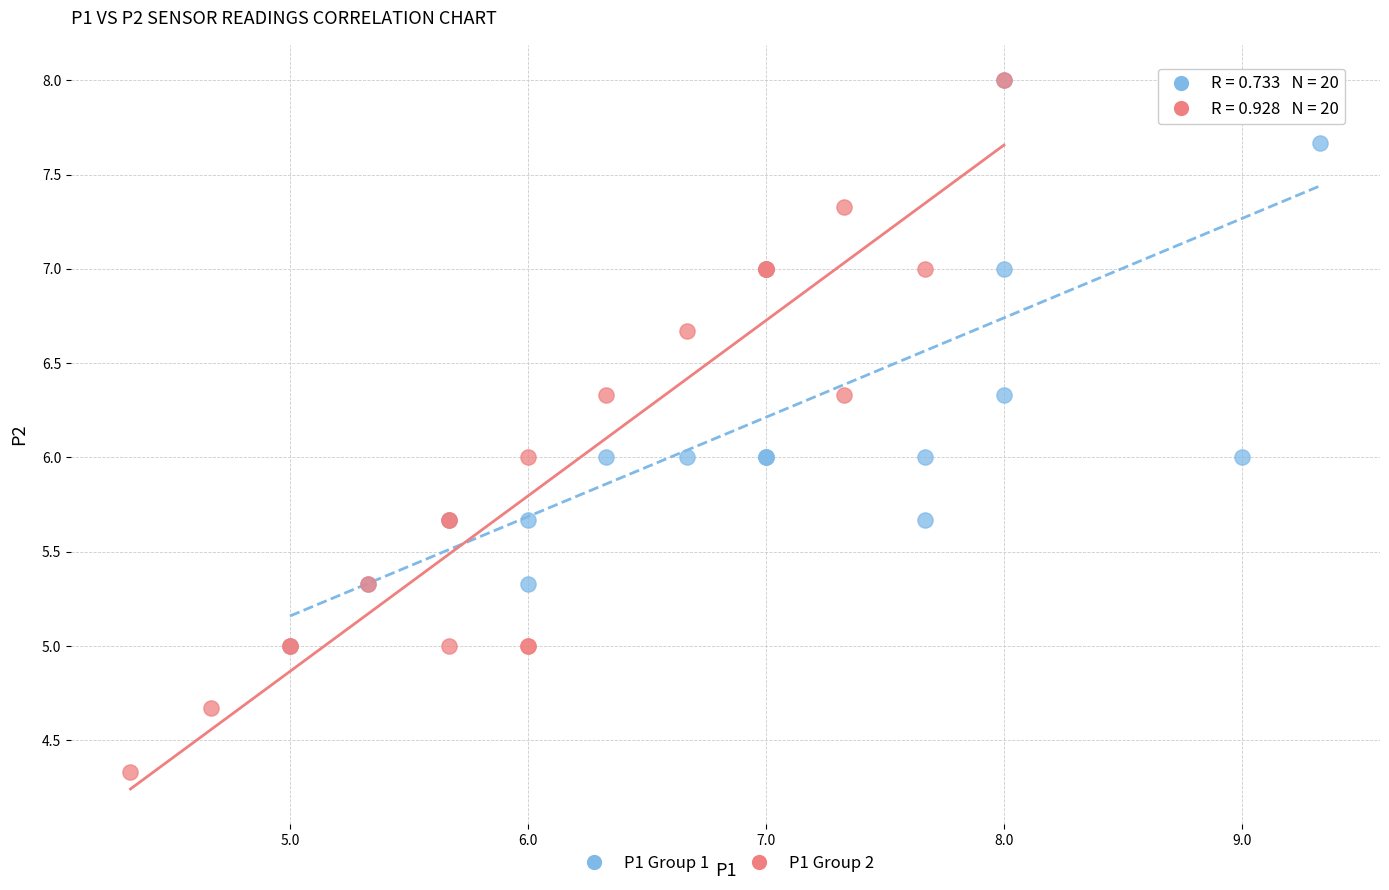

Which series has the largest Y range (max minus min)?

P1 Group 2